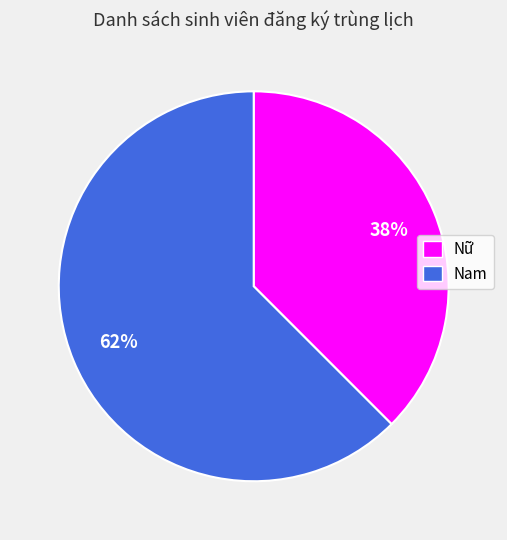

Does any single category account for the majority?

Yes